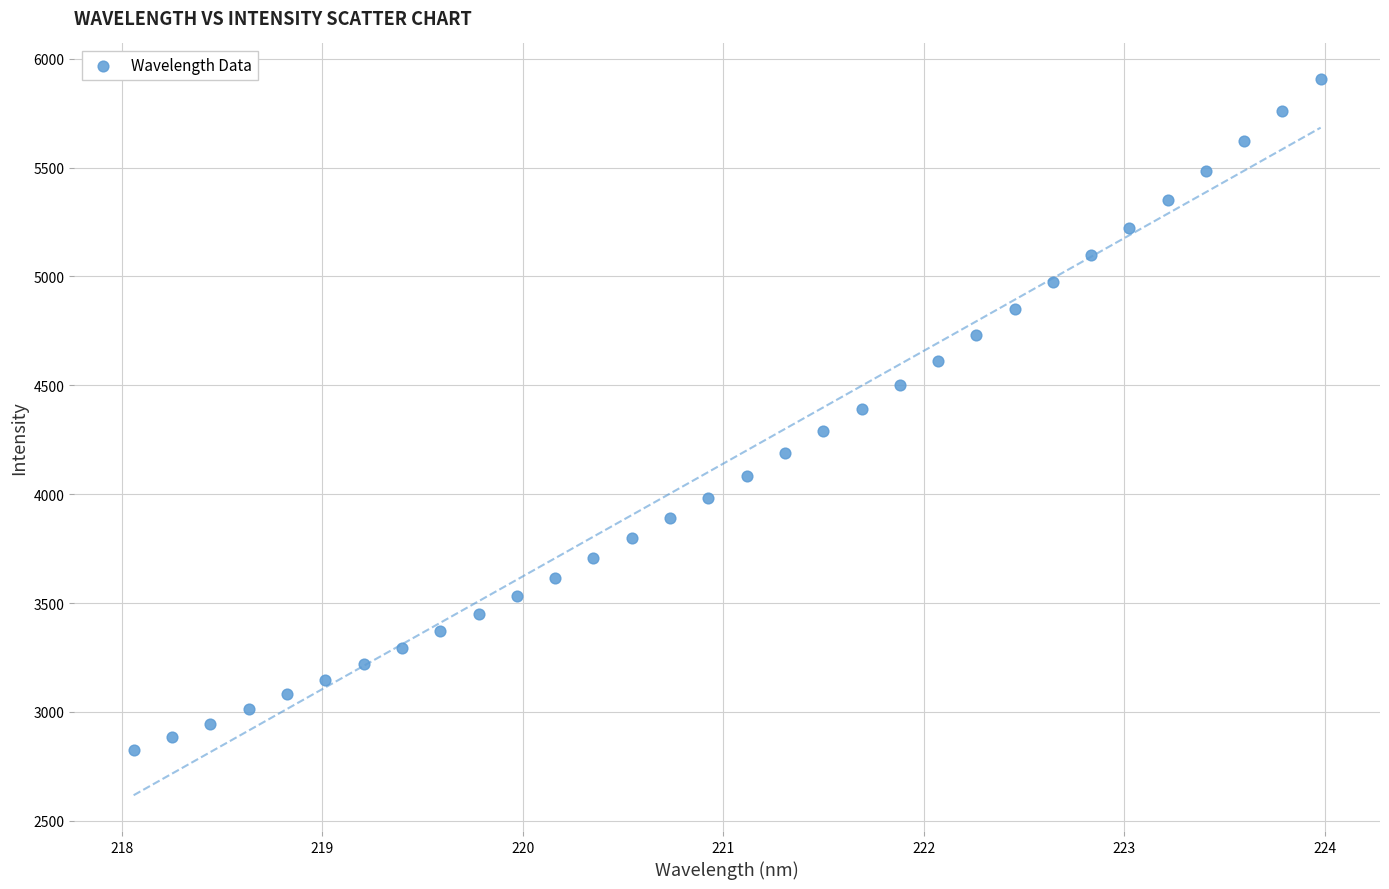

What is the range of Y values (max minus min)?

3080.4